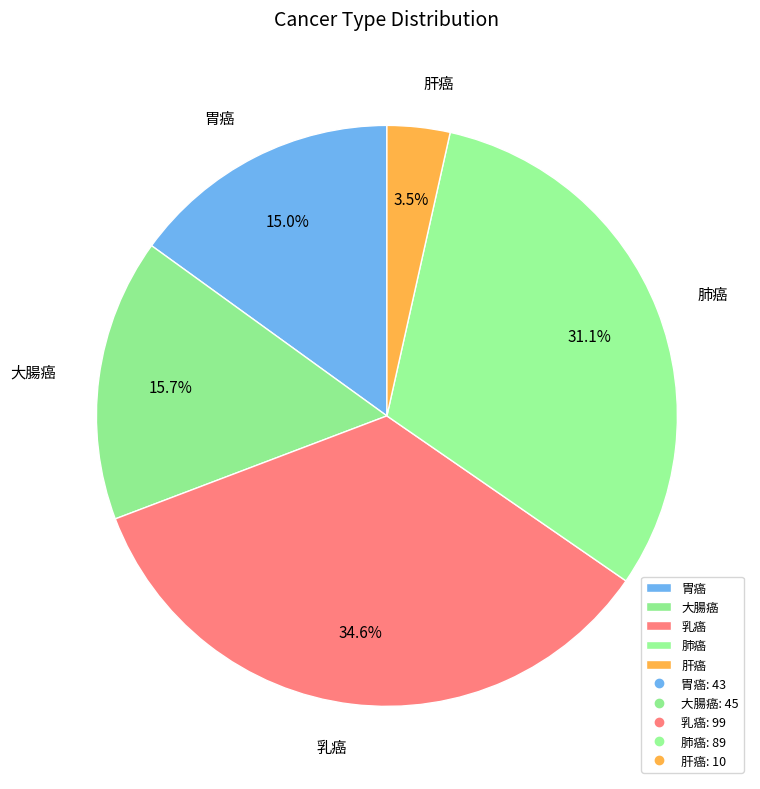

To the nearest percent, what is the average slice percentage?

20%